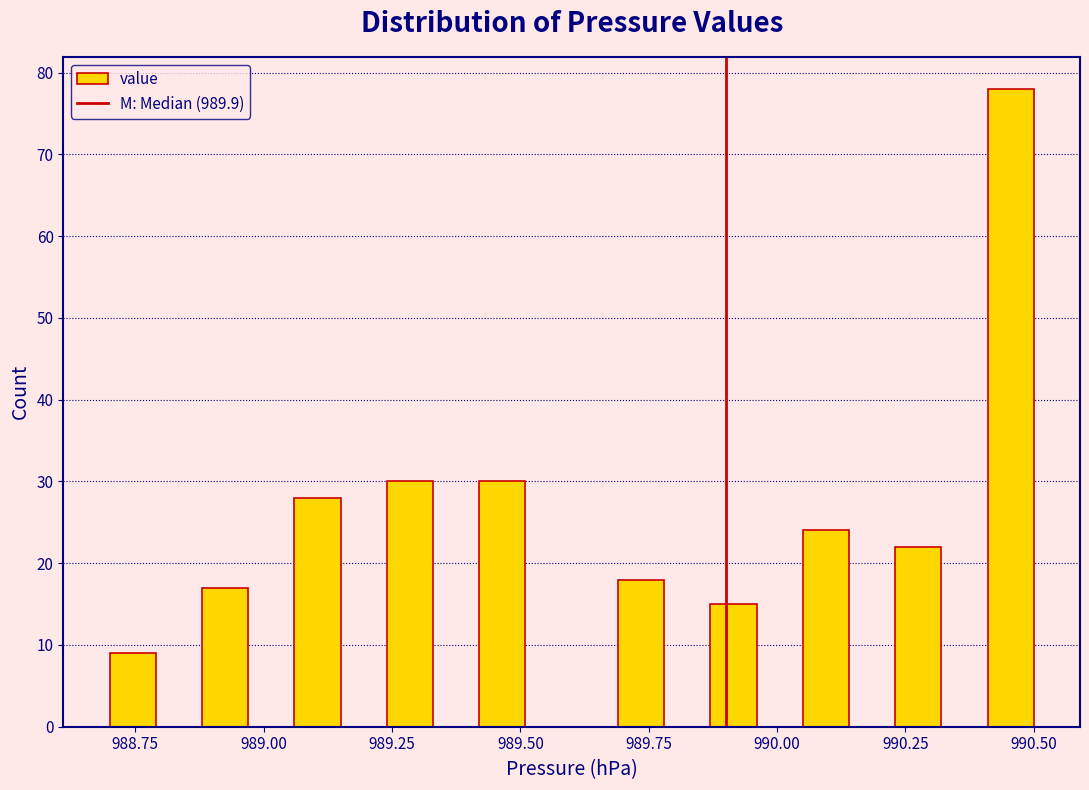

Around what value on the x-axis is the tallest bar? Give the approximate position of its centre, as read against the axis.

990.45